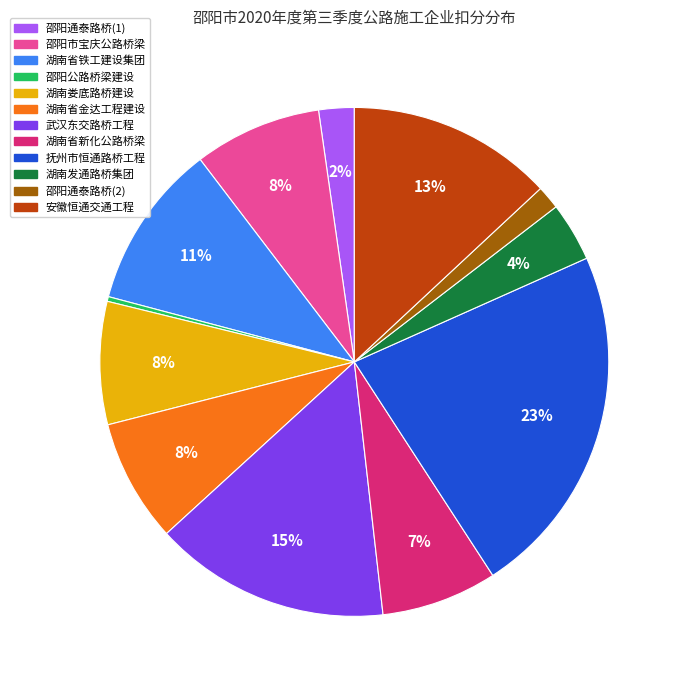

Does any single category account for the majority?

No